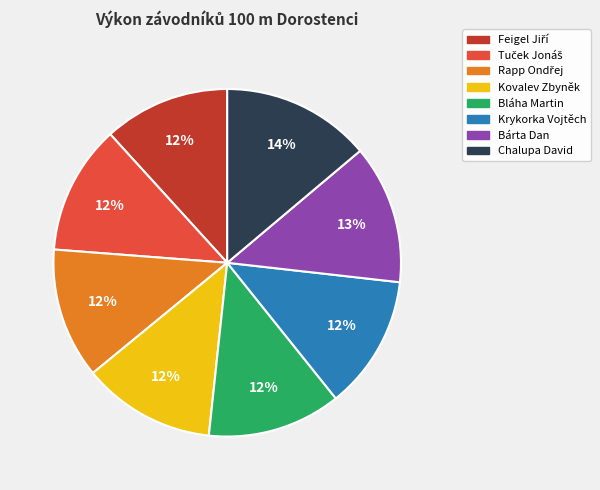

Is it true that Bárta Dan is 4% of the pie?

False